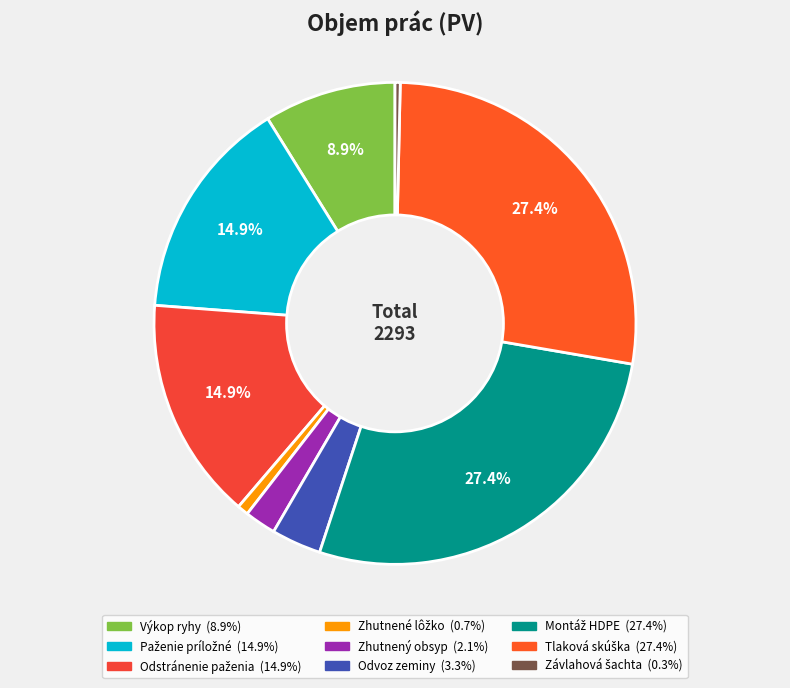

Is there any slice that represents more than half of the pie?

No